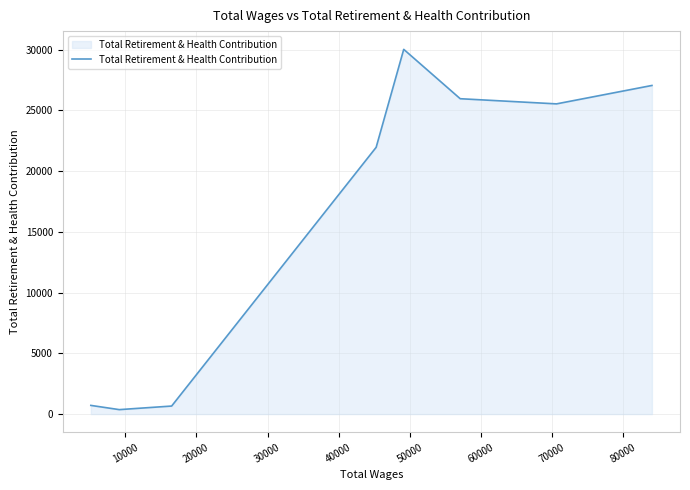

How many categories are shown in the chart?

9